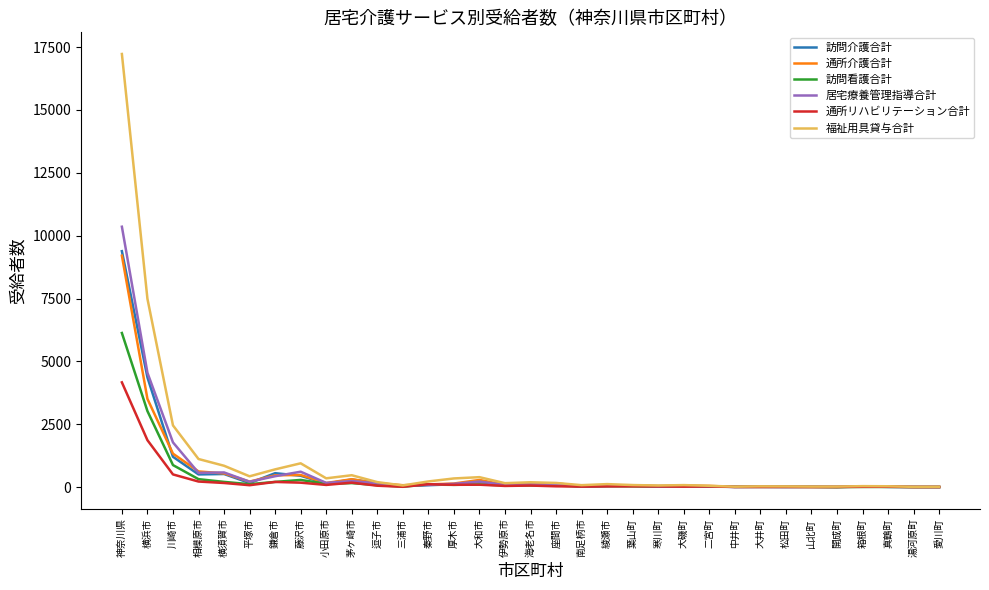

Between 平塚市 and 綾瀬市, which series saw the biggest shift?

福祉用具貸与合計